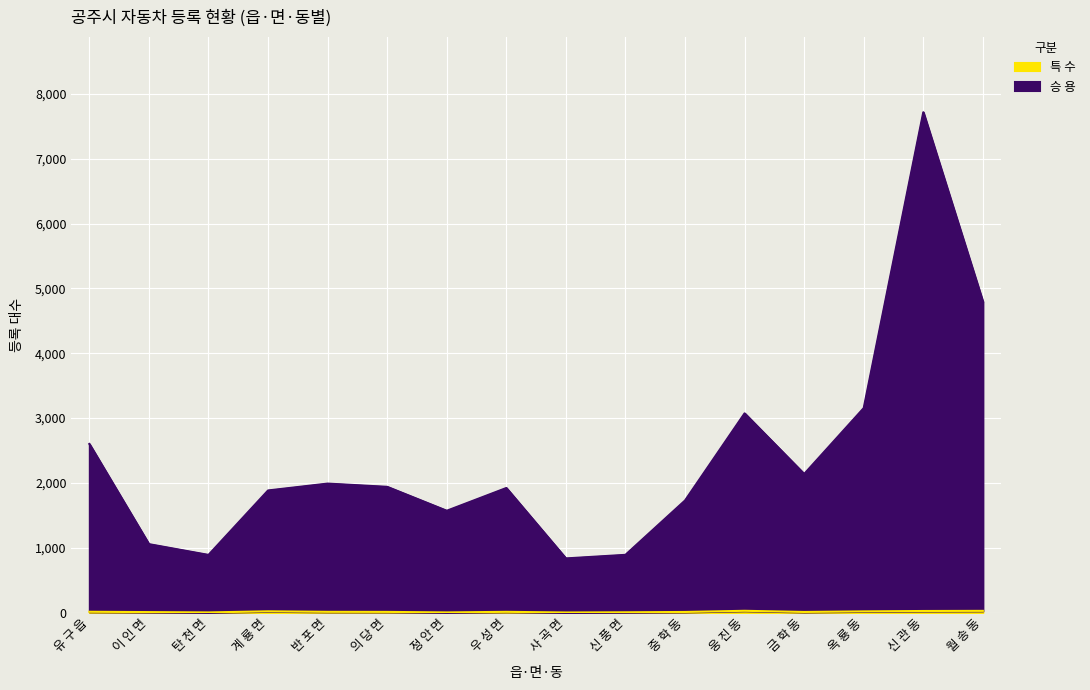

What is the maximum value for 특 수?

27